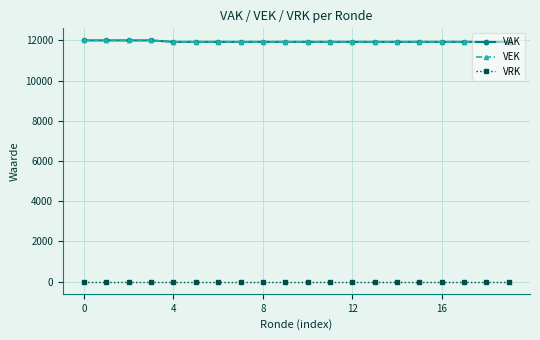

Does the chart have visible grid lines?

Yes